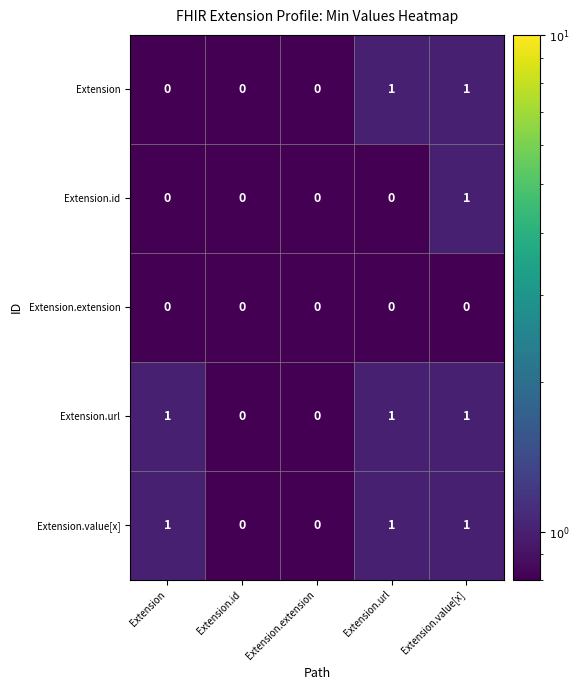

At which category is the sum across all series the highest?

Extension.value[x]